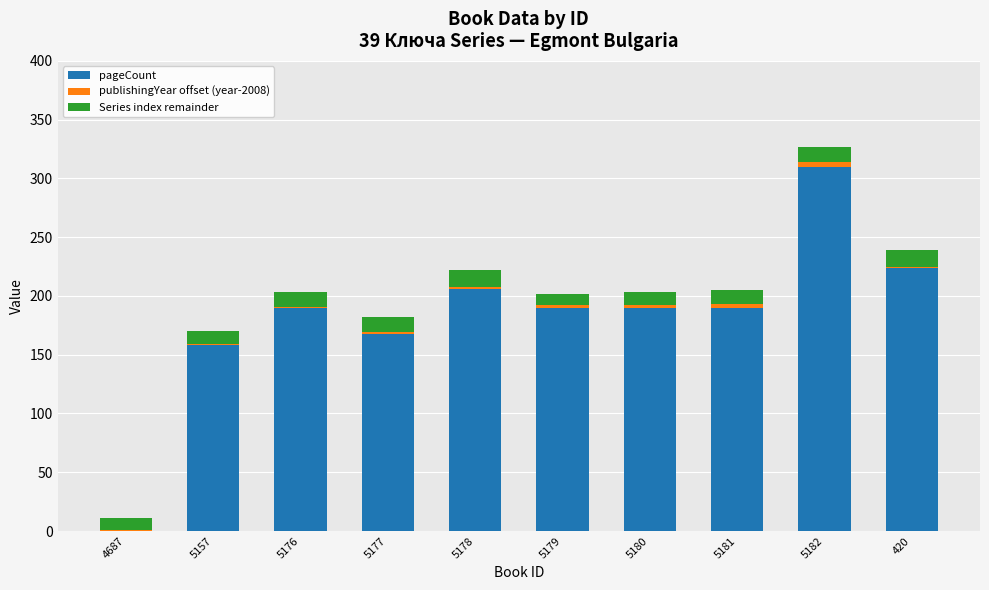

At which category is the sum across all series the highest?

5182